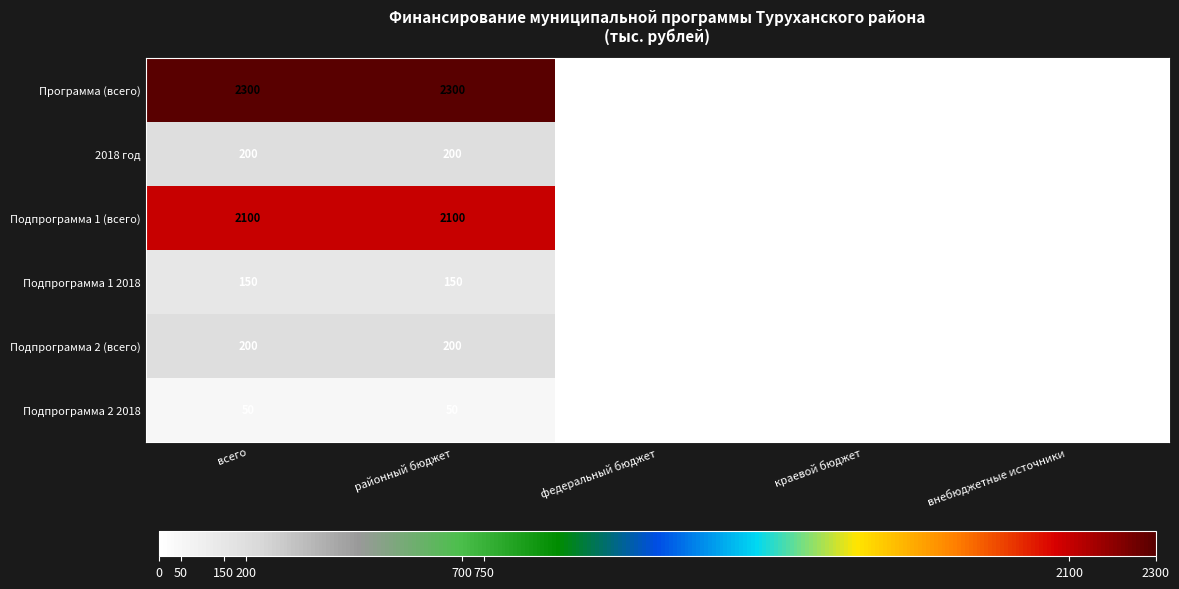

True or false: Программа (всего) has a value of 0 at краевой бюджет.

True